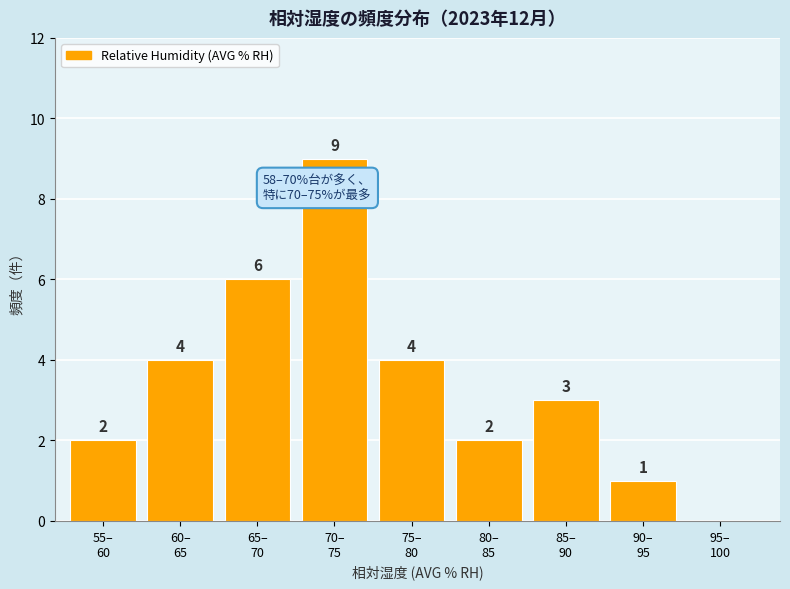

What is the maximum value shown in the chart?

9